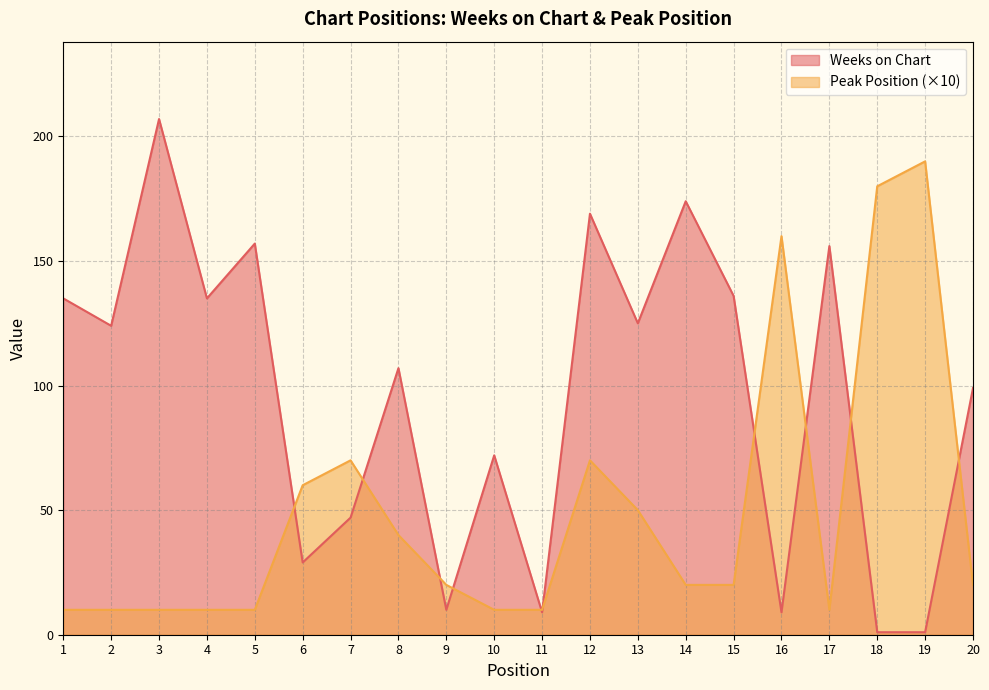

Read the Peak Position value at 17, to the nearest 10.

10